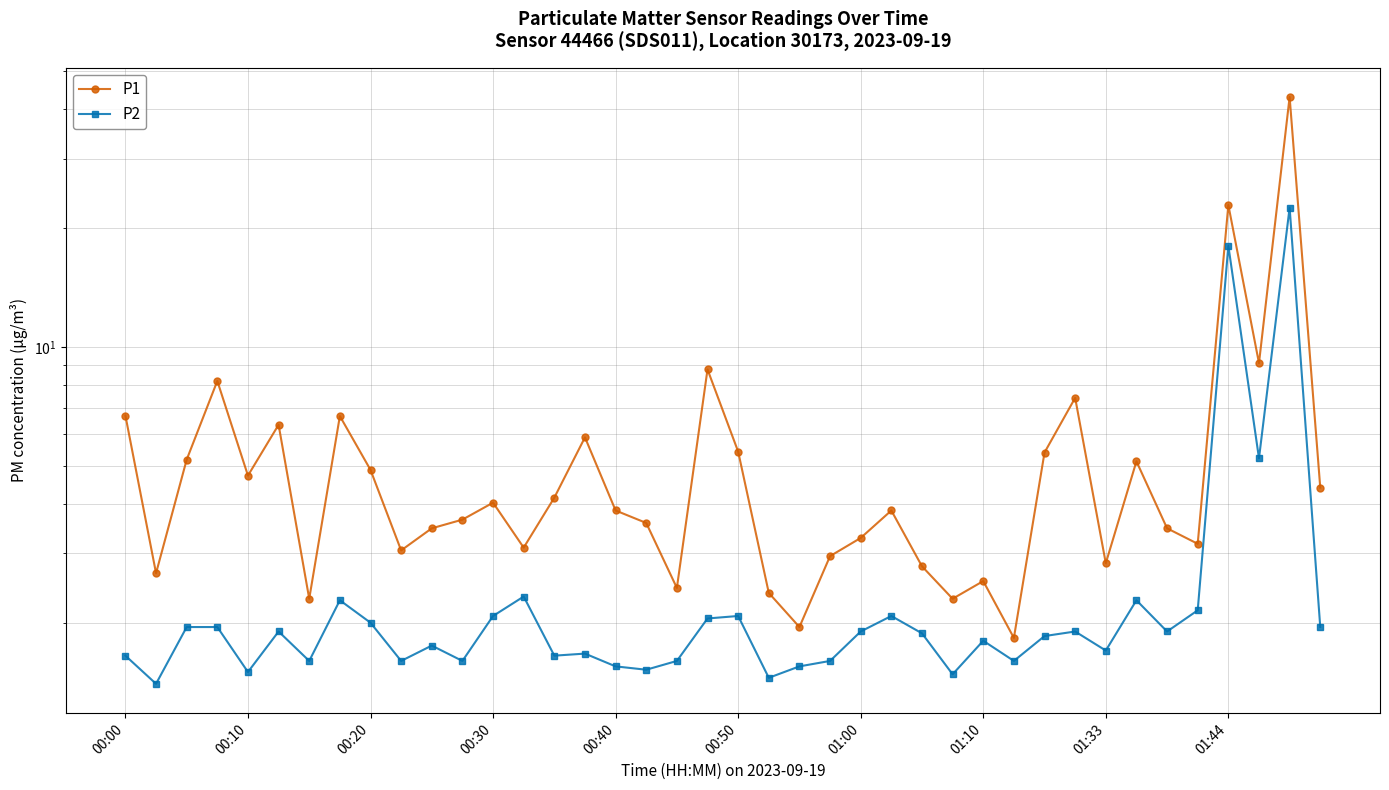

Where is P2 nearest to the value 11?

37